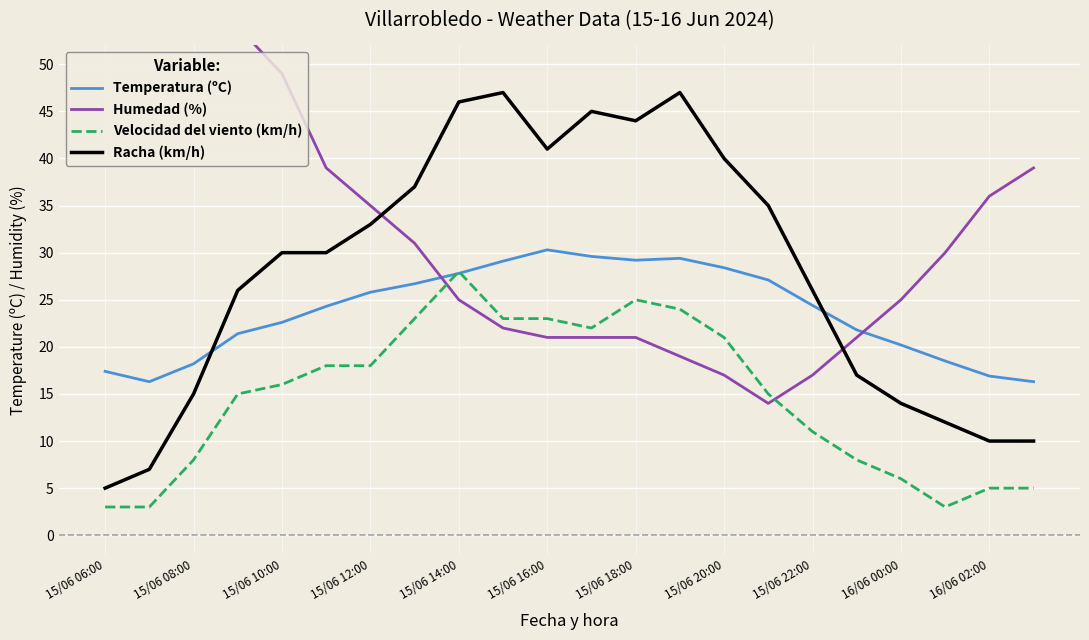

Reading right to left, extract all data points from this chart.

Temperatura (ºC): 16.3	16.9	18.5	20.2	21.8	24.4	27.1	28.4	29.4	29.2	29.6	30.3	29.1	27.8	26.7	25.8	24.3	22.6	21.4	18.2	16.3	17.4
Humedad (%): 39.0	36.0	30.0	25.0	21.0	17.0	14.0	17.0	19.0	21.0	21.0	21.0	22.0	25.0	31.0	35.0	39.0	49.0	54.0	56.0	59.0	54.0
Velocidad del viento (km/h): 5.0	5.0	3.0	6.0	8.0	11.0	15.0	21.0	24.0	25.0	22.0	23.0	23.0	28.0	23.0	18.0	18.0	16.0	15.0	8.0	3.0	3.0
Racha (km/h): 10.0	10.0	12.0	14.0	17.0	26.0	35.0	40.0	47.0	44.0	45.0	41.0	47.0	46.0	37.0	33.0	30.0	30.0	26.0	15.0	7.0	5.0